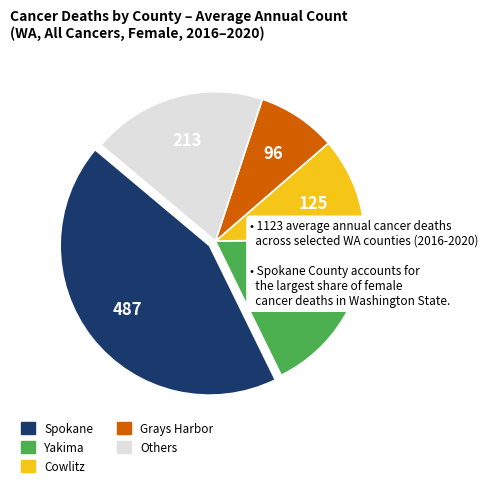

Is there a majority slice in this chart?

No